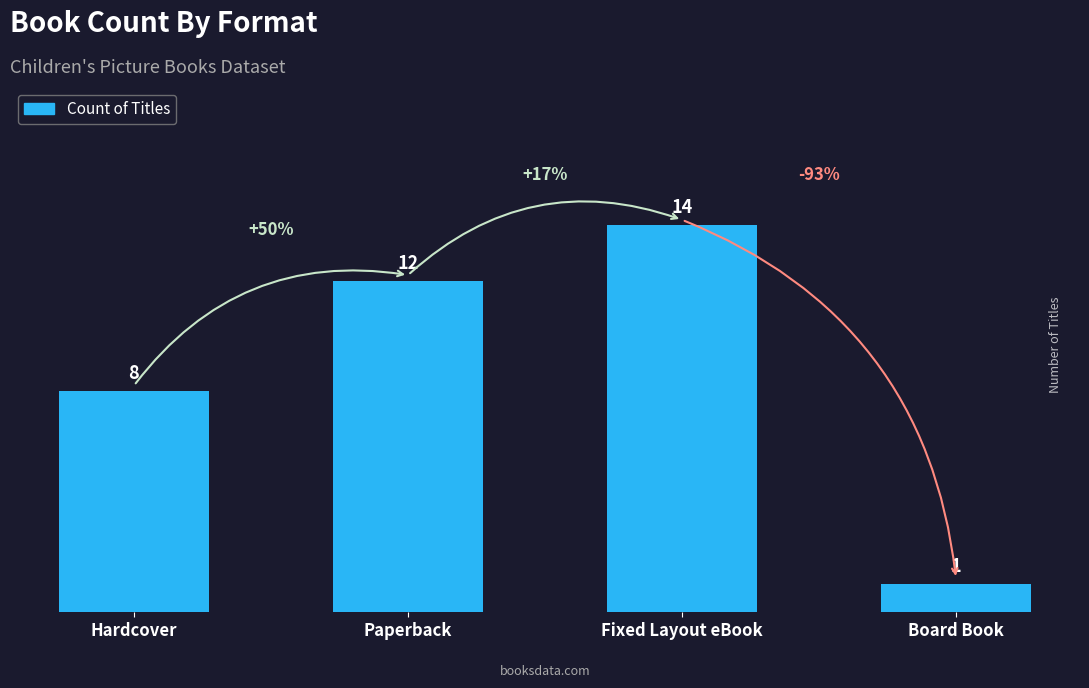

How many bars are there in total?

4